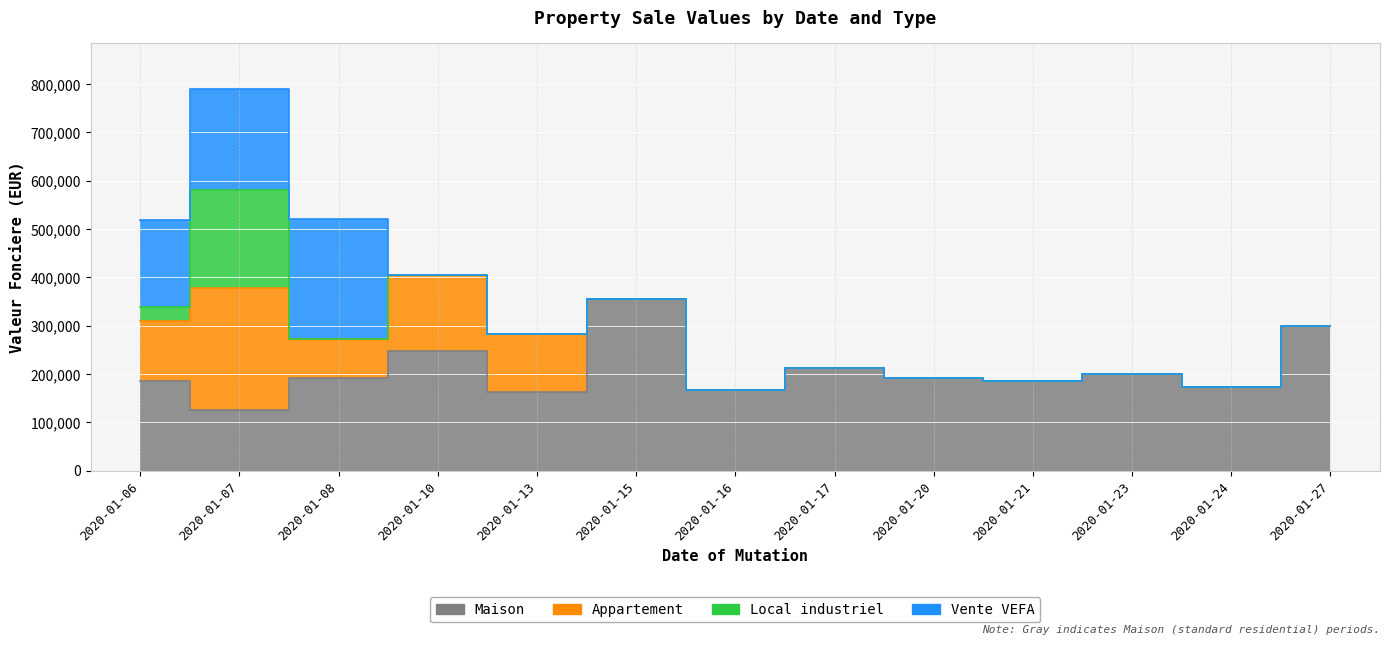

What is the difference between the highest and lowest values at 2020-01-16?

167000